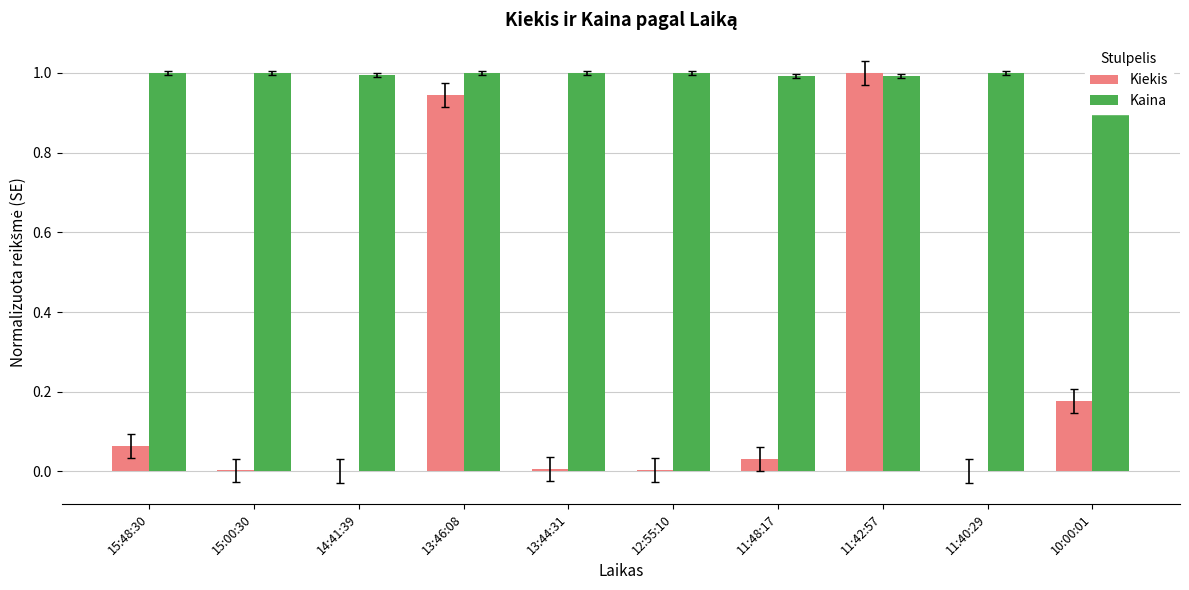

What is the label of the 2nd bar from the left?

15:00:30